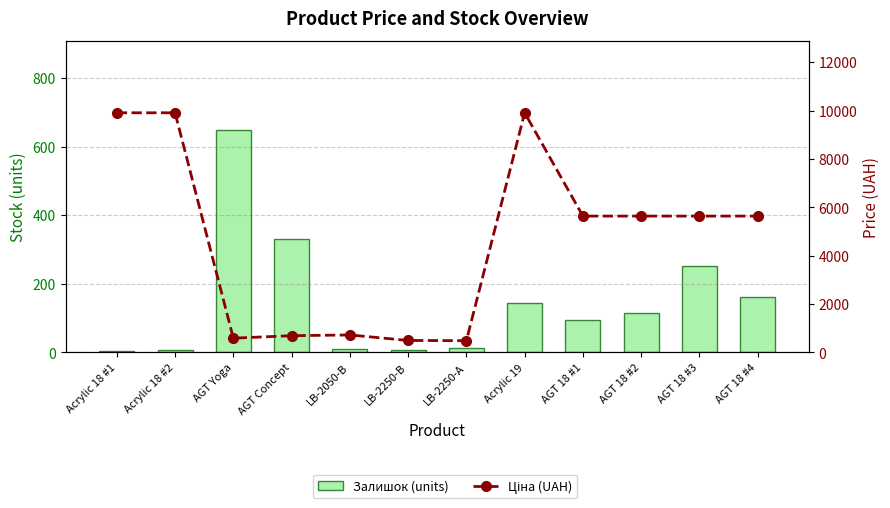

What is the label of the 8th bar from the right?

LB-2050-В